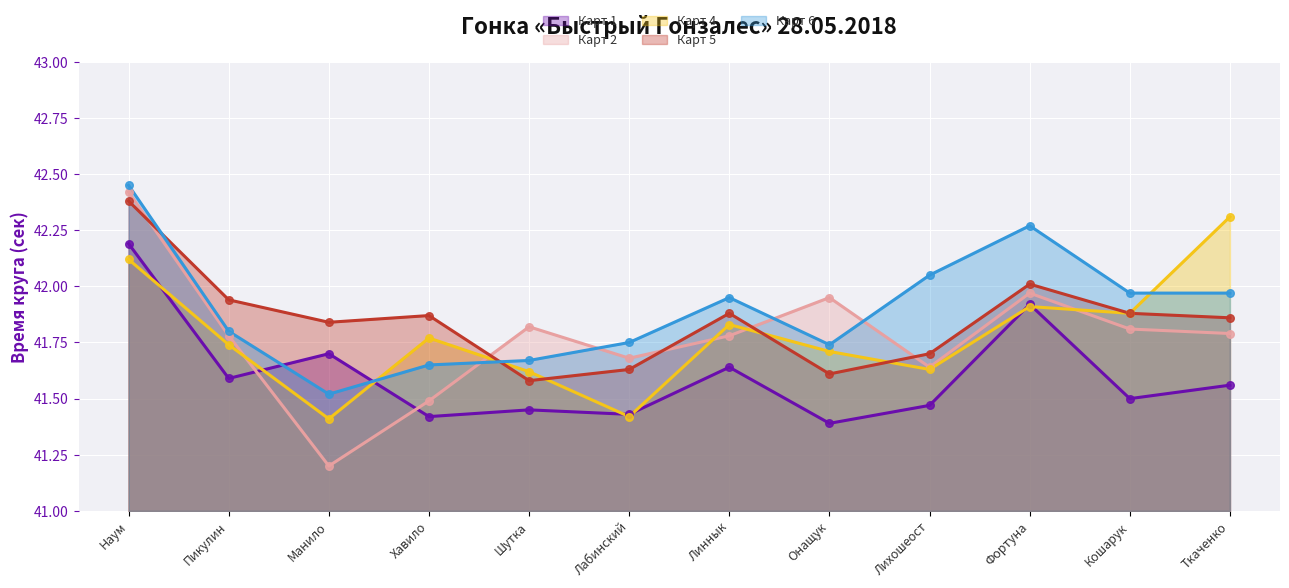

What is the total value across all series at Хавило?

208.2